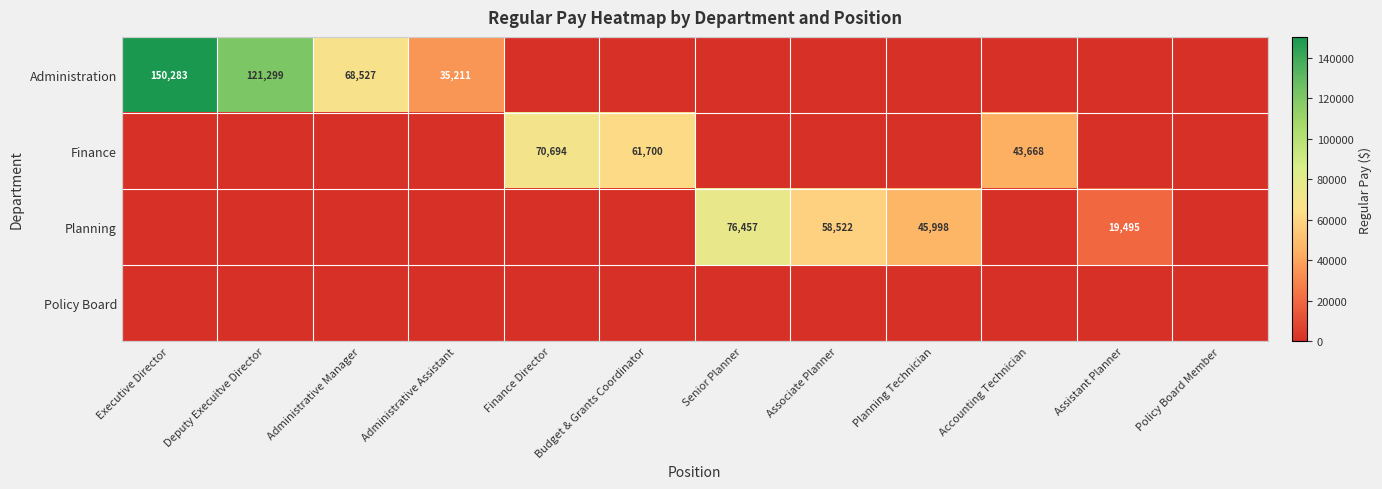

The value of Administration at Deputy Execuitve Director is 70029. True or false?

False